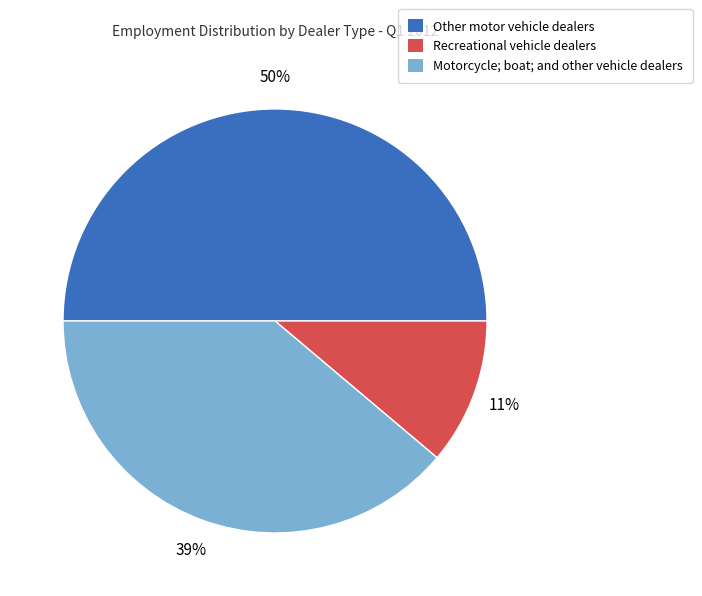

Does Motorcycle; boat; and other vehicle dealers account for over 50% of the chart?

No